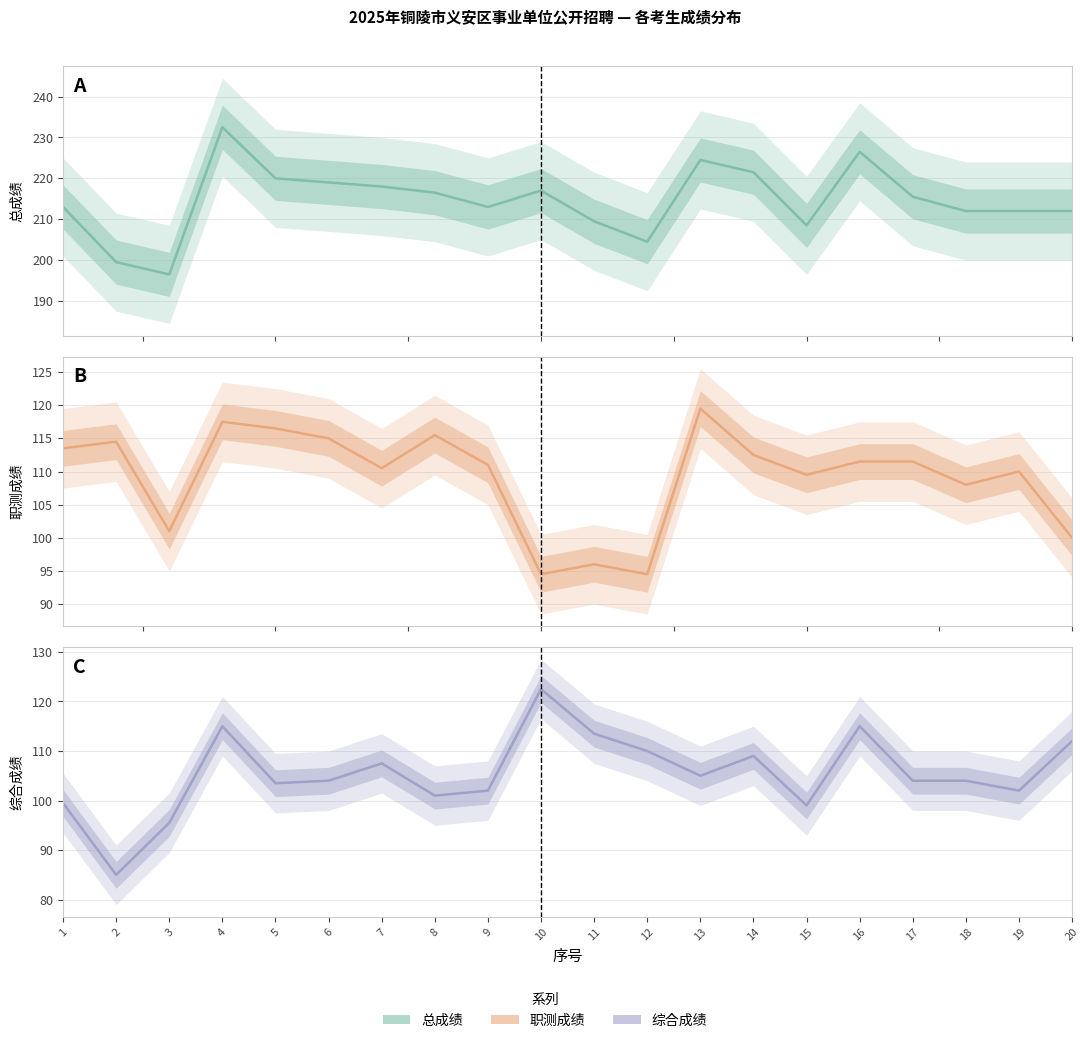

Reading right to left, extract all data points from this chart.

总成绩: 212.0	212.0	212.0	215.5	226.5	208.5	221.5	224.5	204.5	209.5	217.0	213.0	216.5	218.0	219.0	220.0	232.5	196.5	199.5	213.0
职测成绩: 100.0	110.0	108.0	111.5	111.5	109.5	112.5	119.5	94.5	96.0	94.5	111.0	115.5	110.5	115.0	116.5	117.5	101.0	114.5	113.5
综合成绩: 112.0	102.0	104.0	104.0	115.0	99.0	109.0	105.0	110.0	113.5	122.5	102.0	101.0	107.5	104.0	103.5	115.0	95.5	85.0	99.5